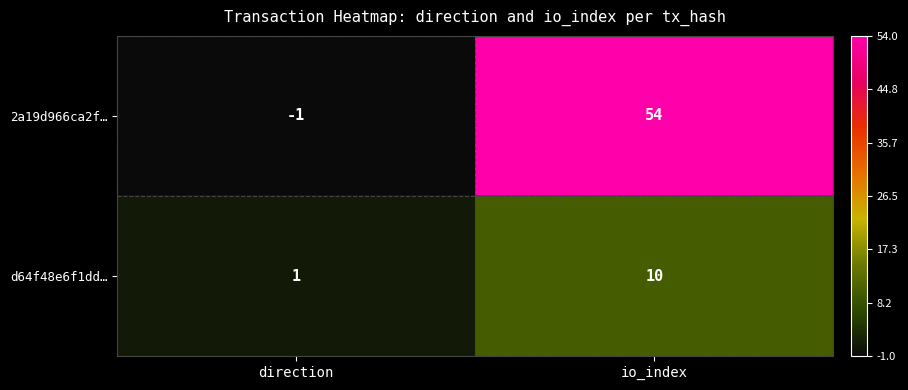

Where is d64f48e6f1dd… nearest to the value 5?

direction